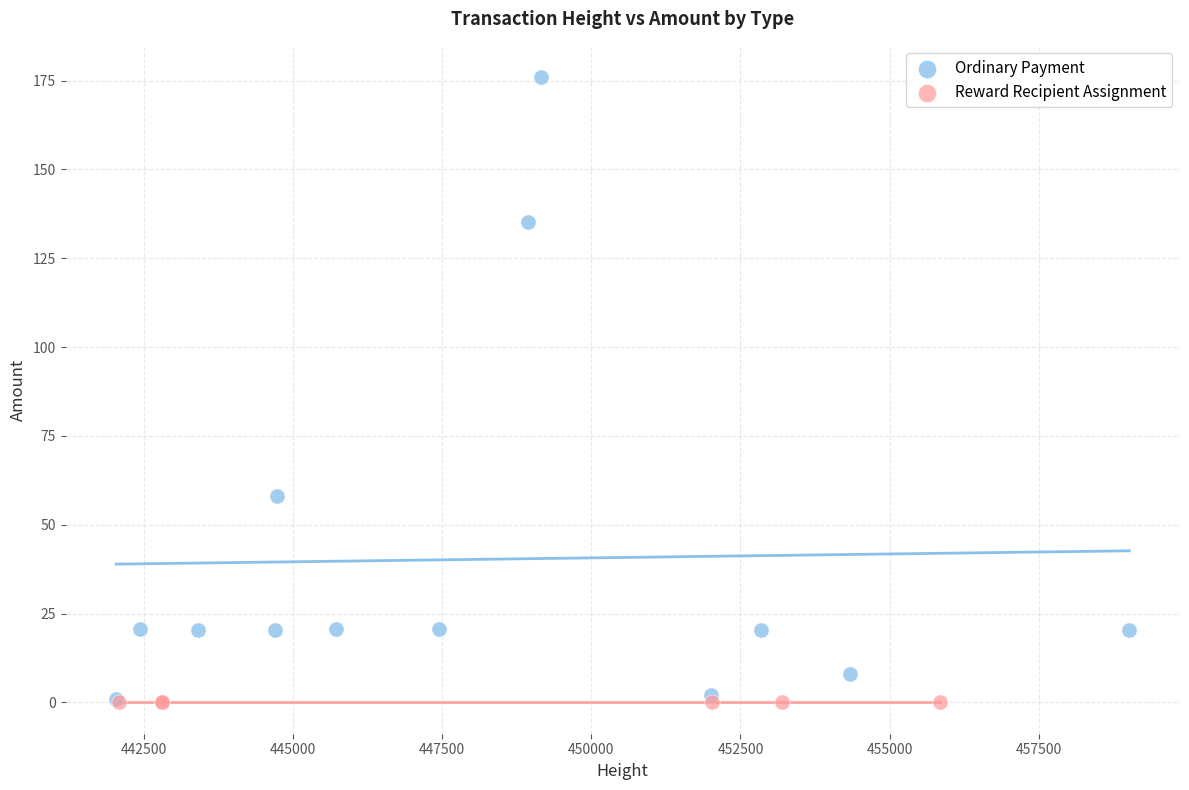

Which series reaches the maximum Y coordinate?

Ordinary Payment